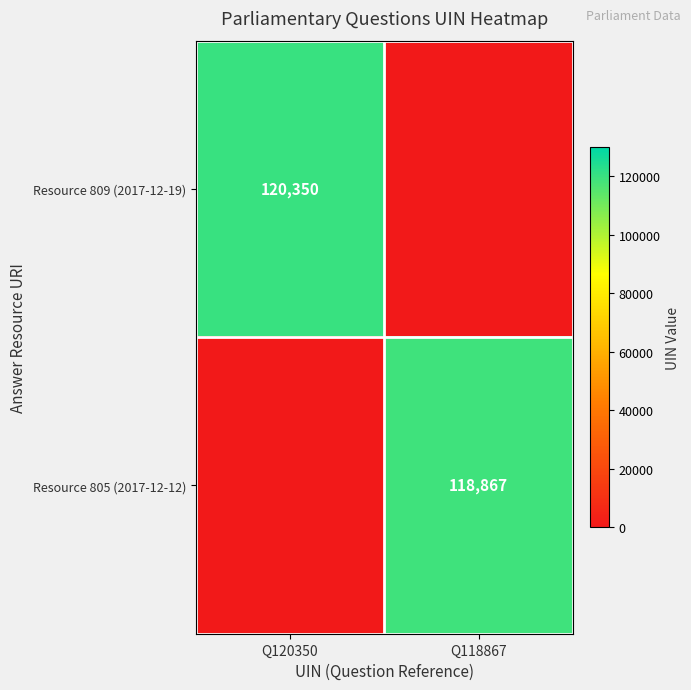

Is the value of Resource 809 (2017-12-19) at Q120350 greater than the value of Resource 805 (2017-12-12) at Q118867?

Yes